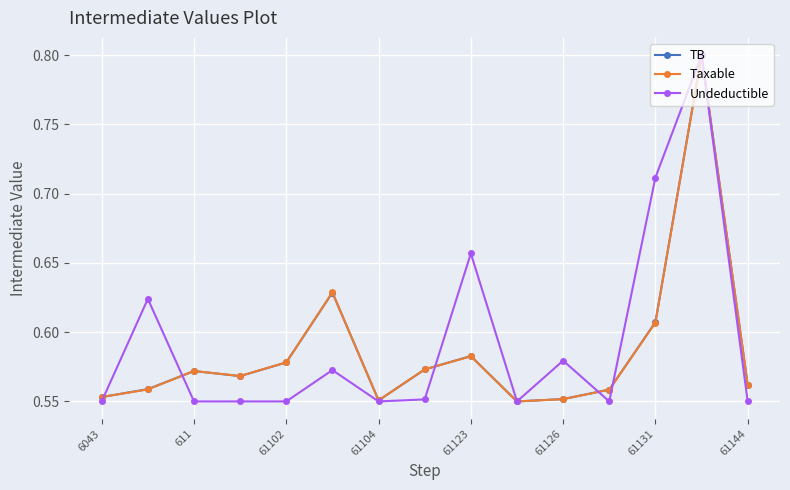

True or false: Undeductible has more than 2 interior local peaks.

True